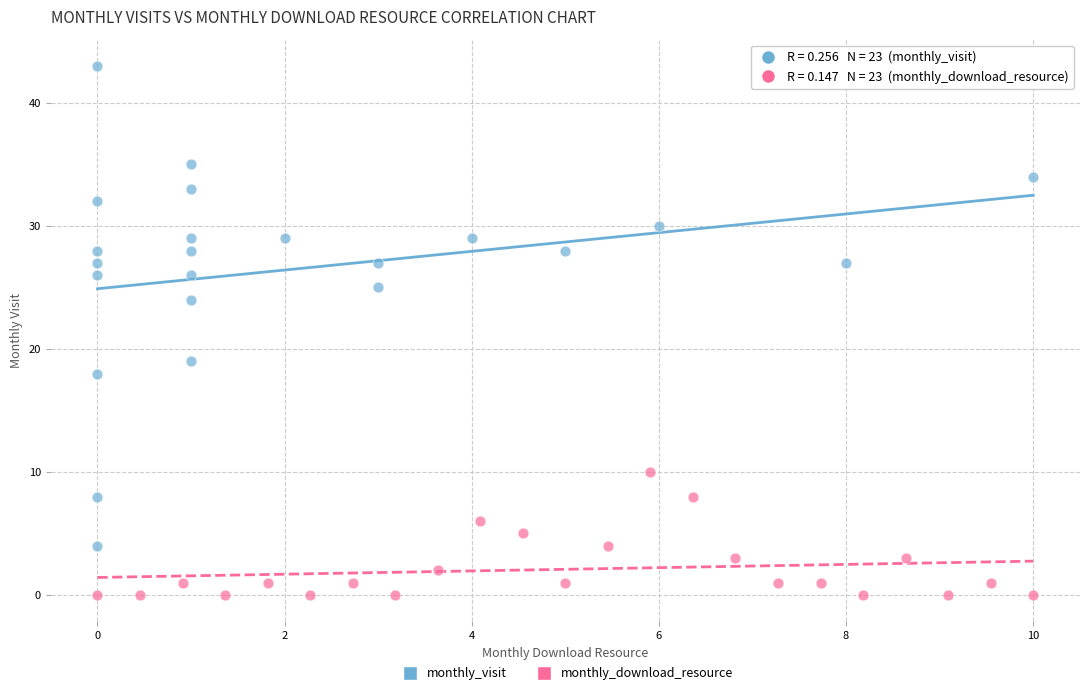

What are all the series names shown in the legend?

monthly_visit, monthly_download_resource